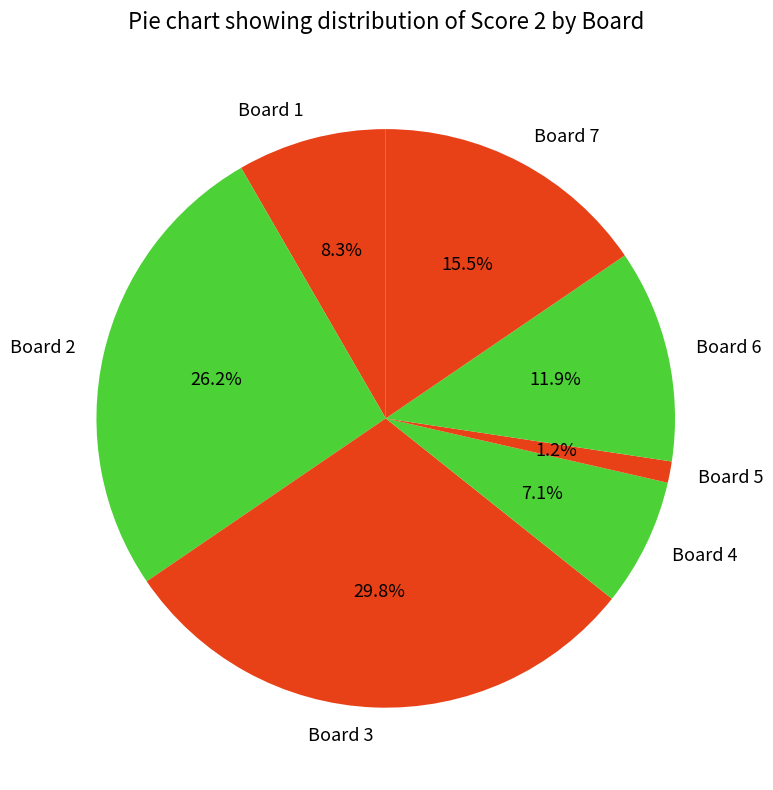

Combined, what portion of the pie is Board 7 and Board 4?

22.6%